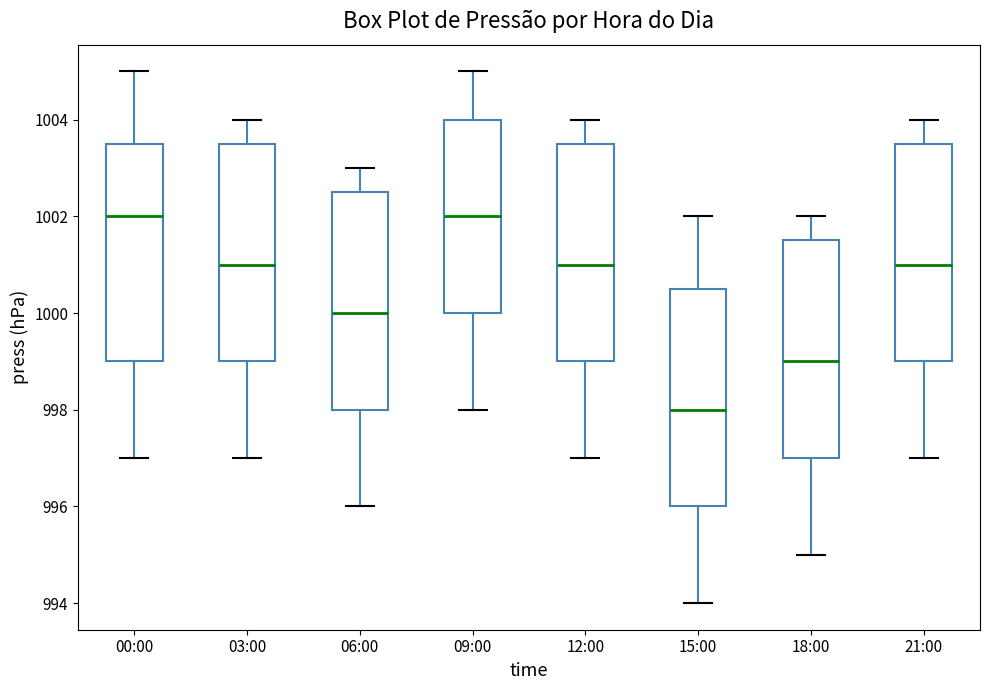

Reading left to right, read every box against the y-axis: the position of its median line, the range the box covers, and the ends of its whiskers. The values are not printed on the chart, so give them approximately, as read against the axis.

00:00: median 1002.0, box 999.0 to 1003.6, whiskers 997.0 to 1005.0
03:00: median 1001.0, box 999.0 to 1003.6, whiskers 997.0 to 1004.0
06:00: median 1000.0, box 998.0 to 1002.6, whiskers 996.0 to 1003.0
09:00: median 1002.0, box 1000.0 to 1004.0, whiskers 998.0 to 1005.0
12:00: median 1001.0, box 999.0 to 1003.6, whiskers 997.0 to 1004.0
15:00: median 998.0, box 996.0 to 1000.6, whiskers 994.0 to 1002.0
18:00: median 999.0, box 997.0 to 1001.6, whiskers 995.0 to 1002.0
21:00: median 1001.0, box 999.0 to 1003.6, whiskers 997.0 to 1004.0